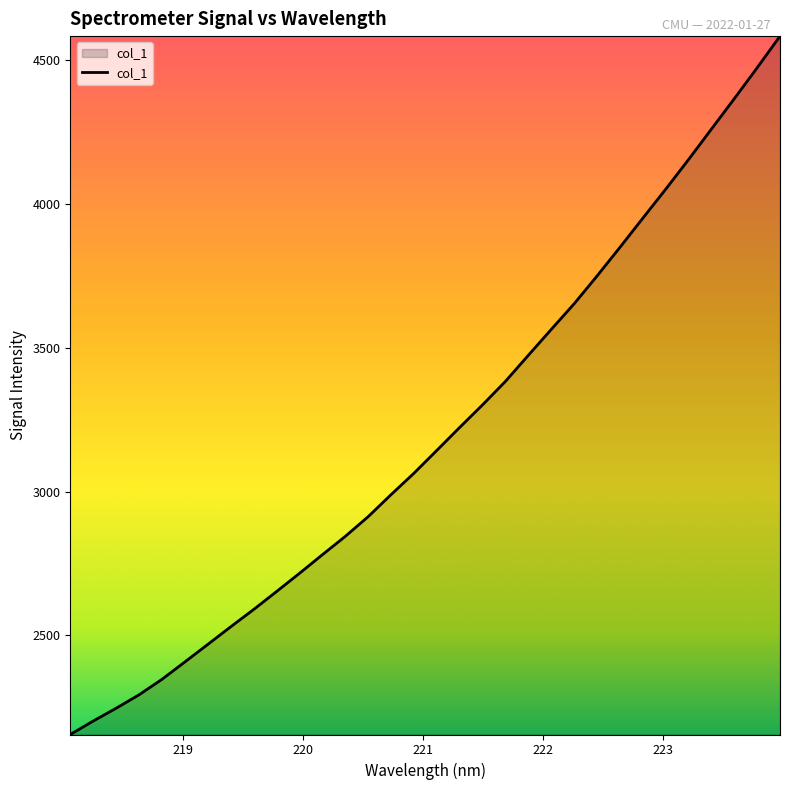

Does the chart display data point markers on the line(s)?

No